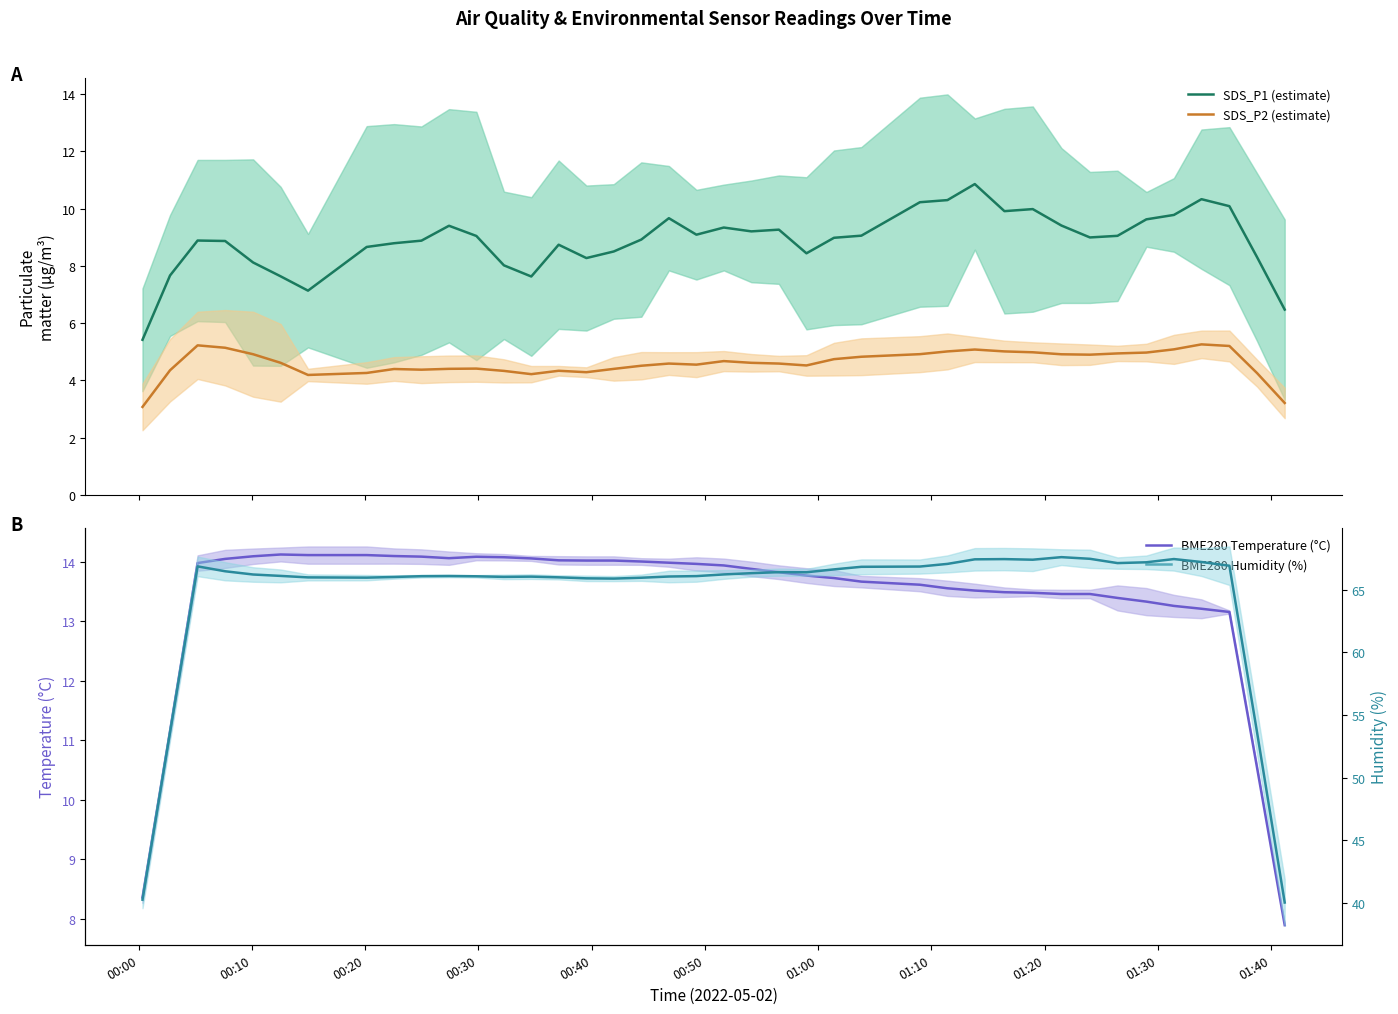

Reading right to left, what are all the values shown in this chart?

SDS_P1 (estimate): 6.5	8.3	10.1	10.3	9.8	9.6	9.0	9.0	9.4	10.0	9.9	10.9	10.3	10.2	9.1	9.0	8.4	9.3	9.2	9.3	9.1	9.7	8.9	8.5	8.3	8.7	7.6	8.0	9.0	9.4	8.9	8.8	8.7	7.1	7.6	8.1	8.9	8.9	7.7	5.4
SDS_P2 (estimate): 3.2	4.2	5.2	5.3	5.1	5.0	4.9	4.9	4.9	5.0	5.0	5.1	5.0	4.9	4.8	4.7	4.5	4.6	4.6	4.7	4.5	4.6	4.5	4.4	4.3	4.3	4.2	4.3	4.4	4.4	4.4	4.4	4.3	4.2	4.6	4.9	5.1	5.2	4.4	3.1
BME280 Temperature (°C): 7.9	10.5	13.2	13.2	13.3	13.3	13.4	13.5	13.5	13.5	13.5	13.5	13.6	13.6	13.7	13.7	13.8	13.8	13.9	13.9	14.0	14.0	14.0	14.0	14.0	14.0	14.1	14.1	14.1	14.1	14.1	14.1	14.1	14.1	14.1	14.1	14.1	14.0	11.2	8.4
BME280 Humidity (%): 40.1	53.6	66.9	67.2	67.4	67.2	67.1	67.5	67.6	67.4	67.4	67.4	67.0	66.8	66.8	66.6	66.4	66.4	66.3	66.2	66.1	66.0	65.9	65.9	65.9	66.0	66.0	66.0	66.1	66.1	66.1	66.0	66.0	66.0	66.1	66.2	66.5	66.9	53.6	40.3